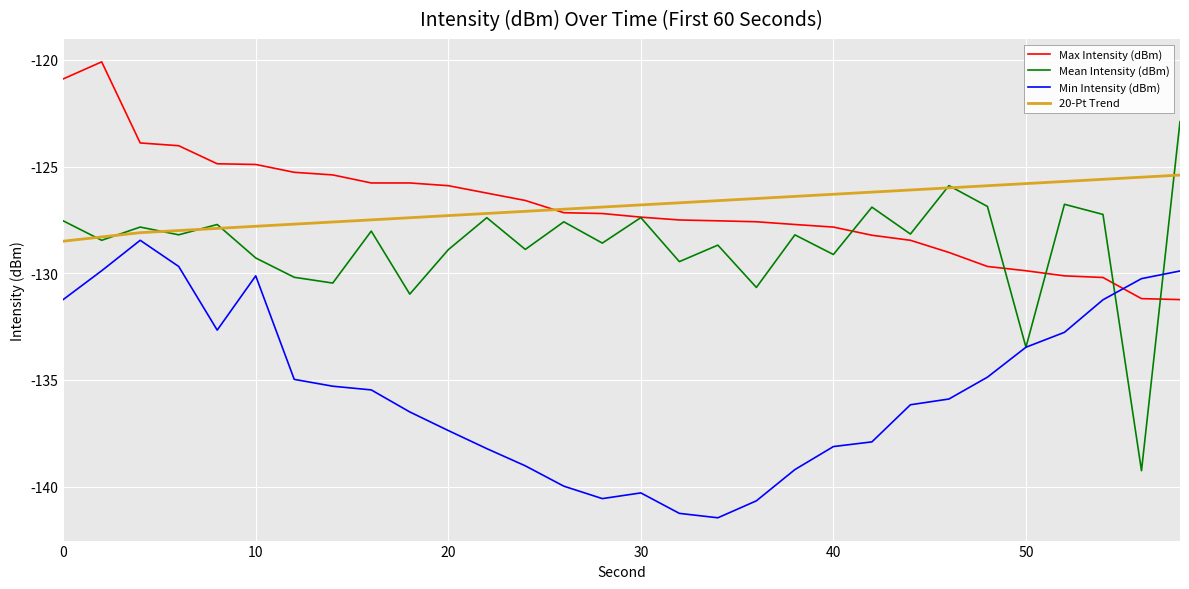

How many times do Max Intensity (dBm) and 20-Pt Trend cross each other?

1